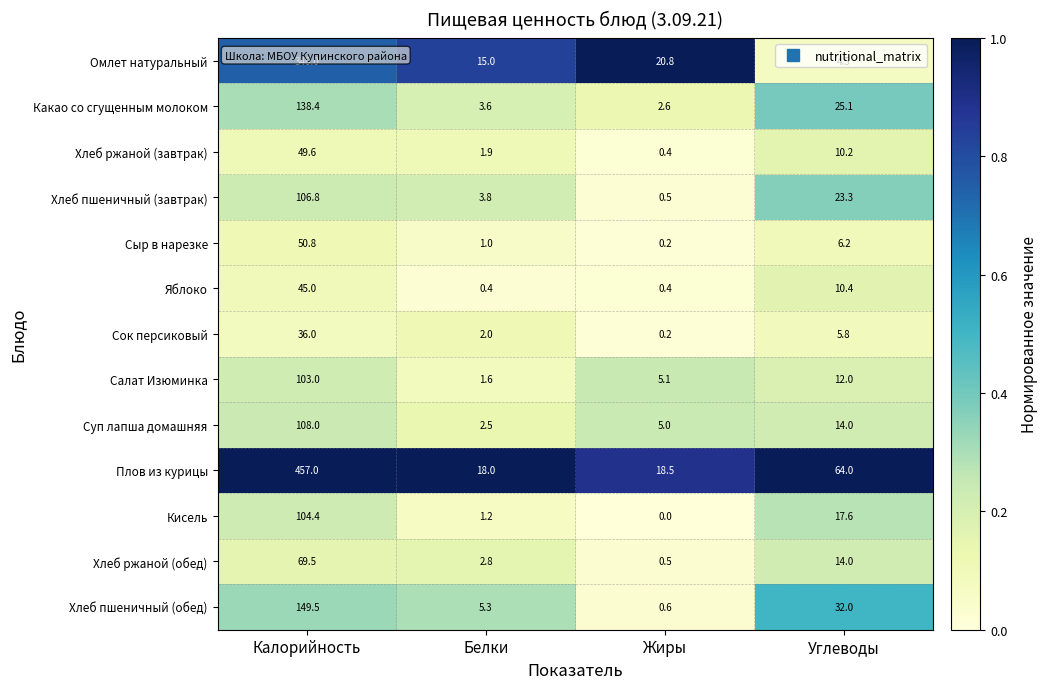

At which label is Какао со сгущенным молоком closest to 70?

Углеводы